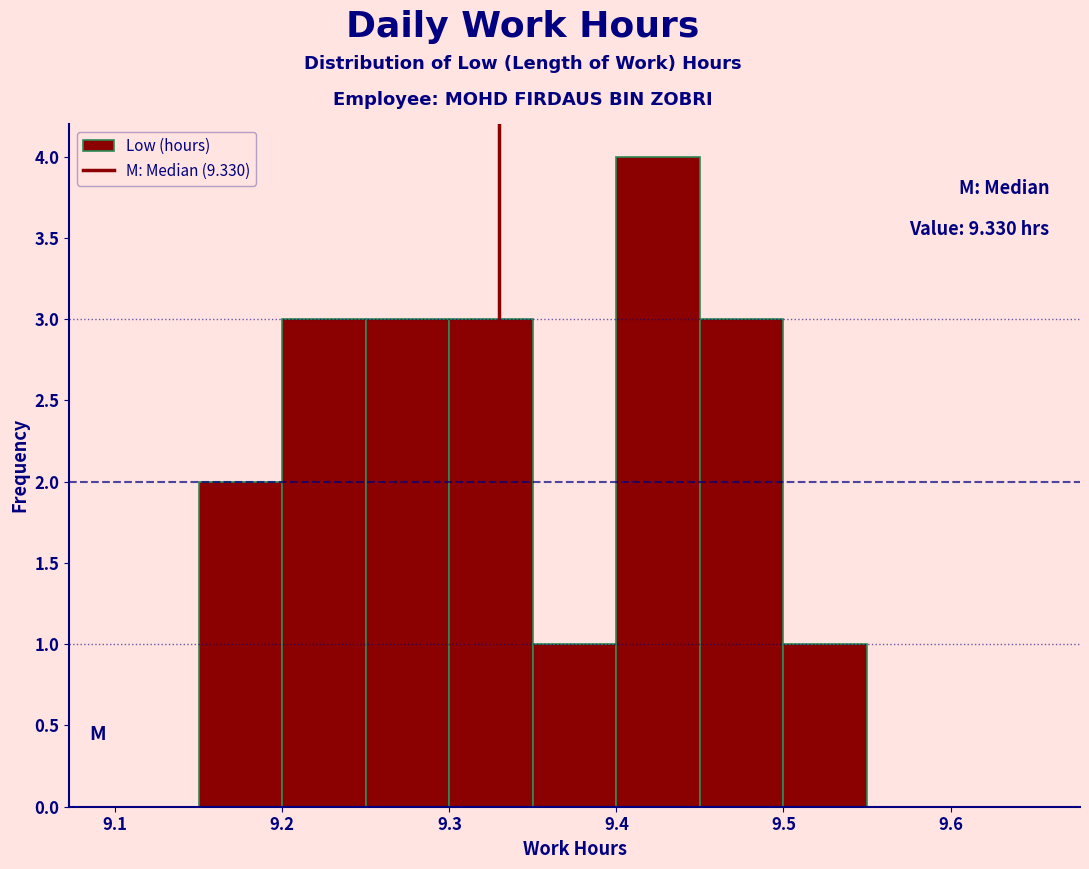

Over which range of the x-axis is the bar tallest?

9.40 to 9.45